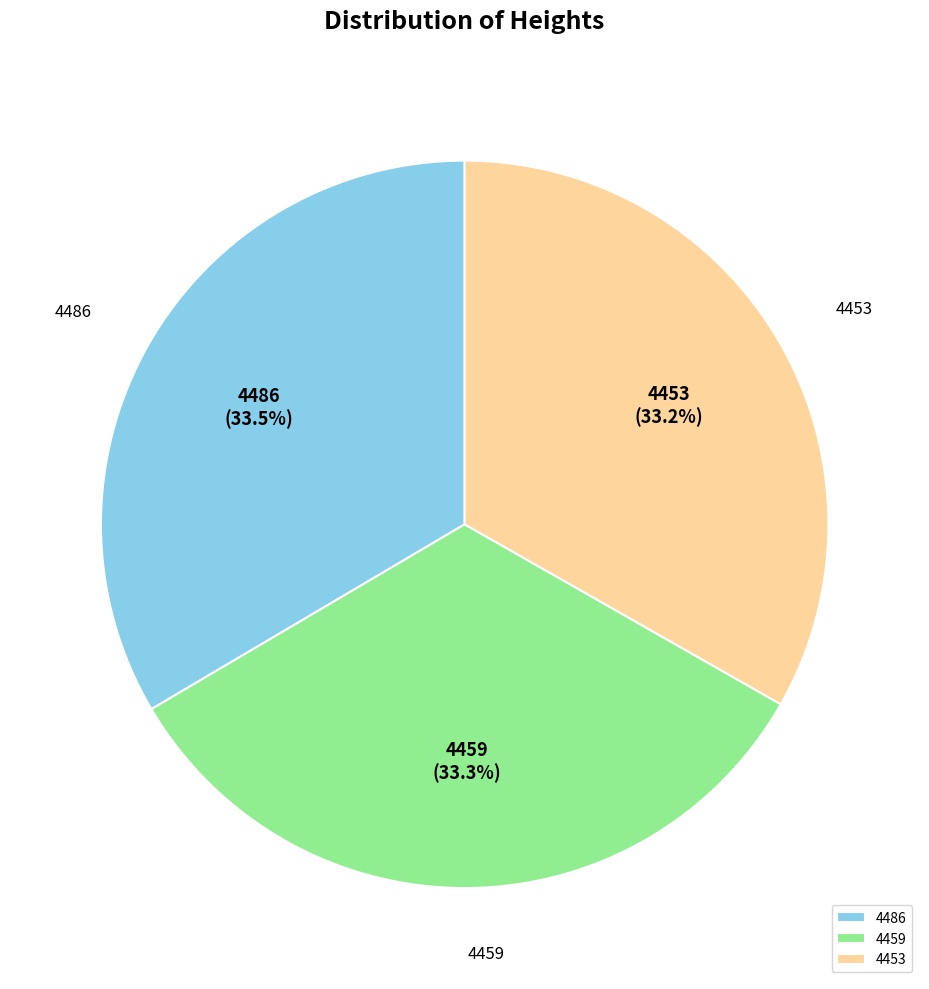

To the nearest percent, what is the average slice percentage?

33%